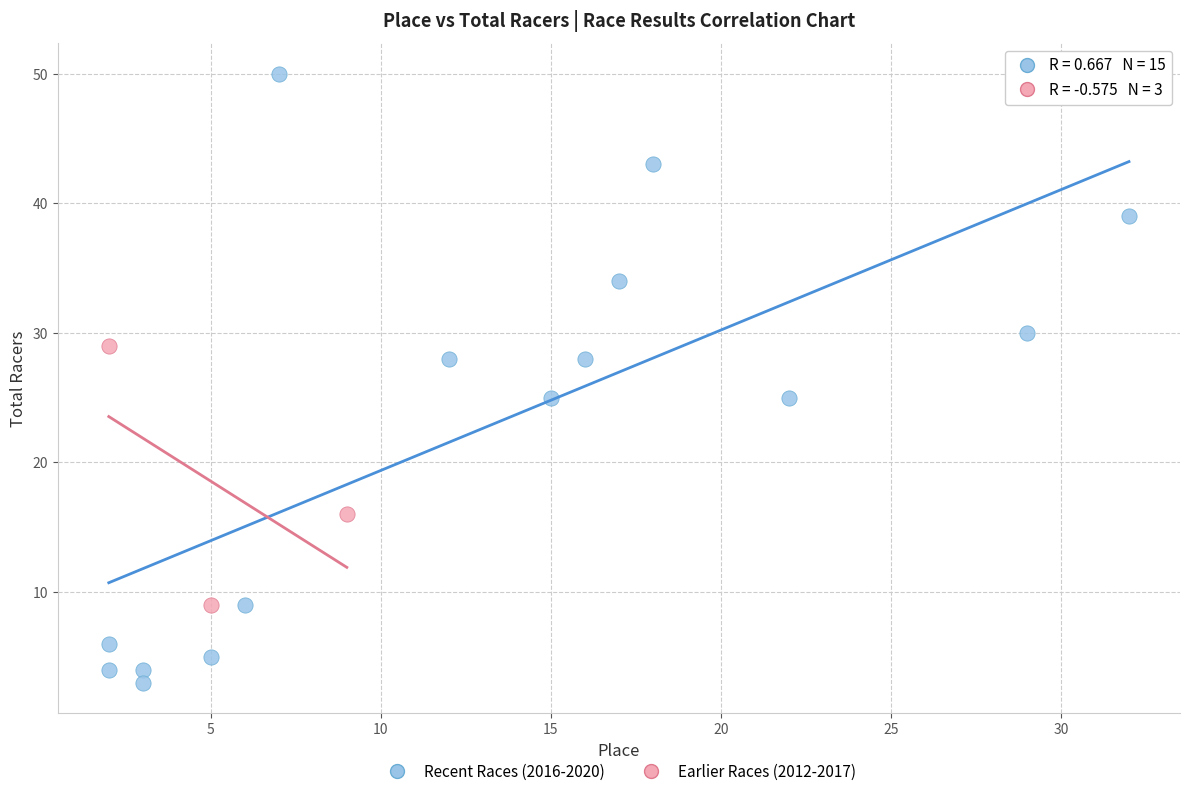

Which series has the widest spread of Y values?

Recent Races (2016-2020)